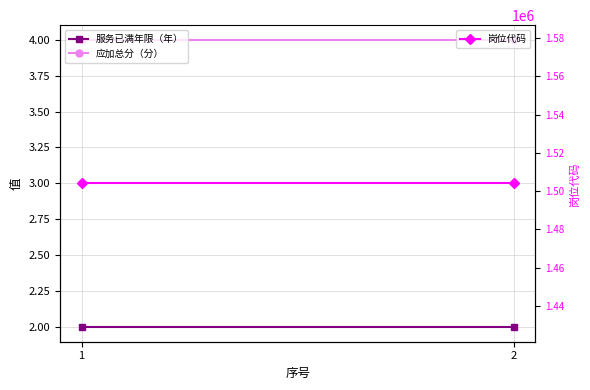

True or false: 服务已满年限（年） has a value of 2 at 2.

True